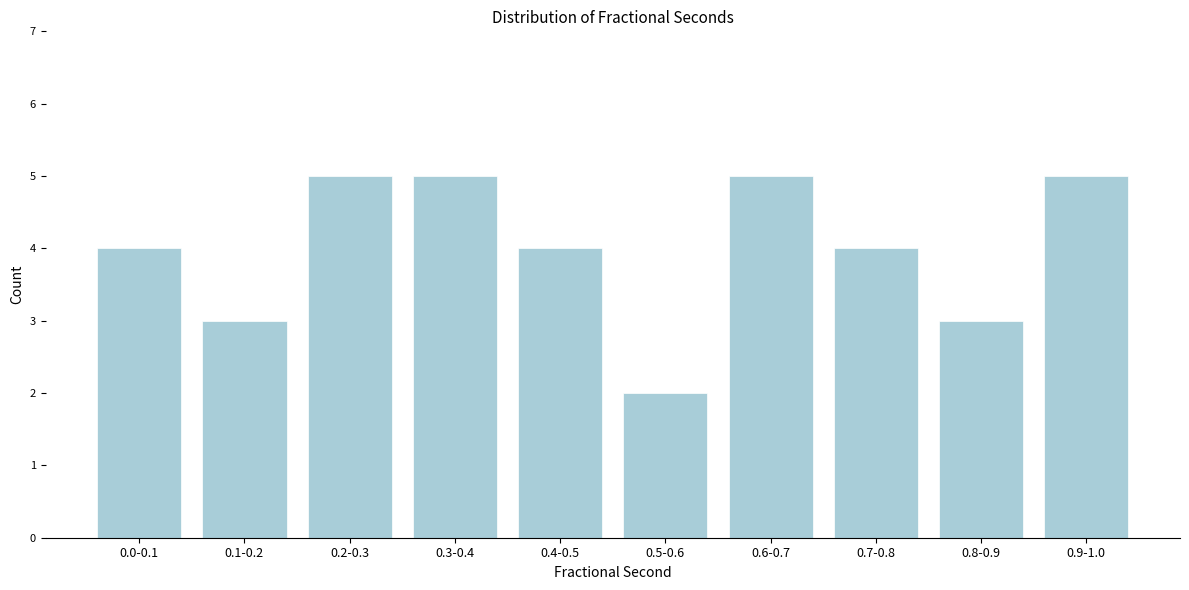

Reading right to left, extract all data points from this chart.

5	3	4	5	2	4	5	5	3	4